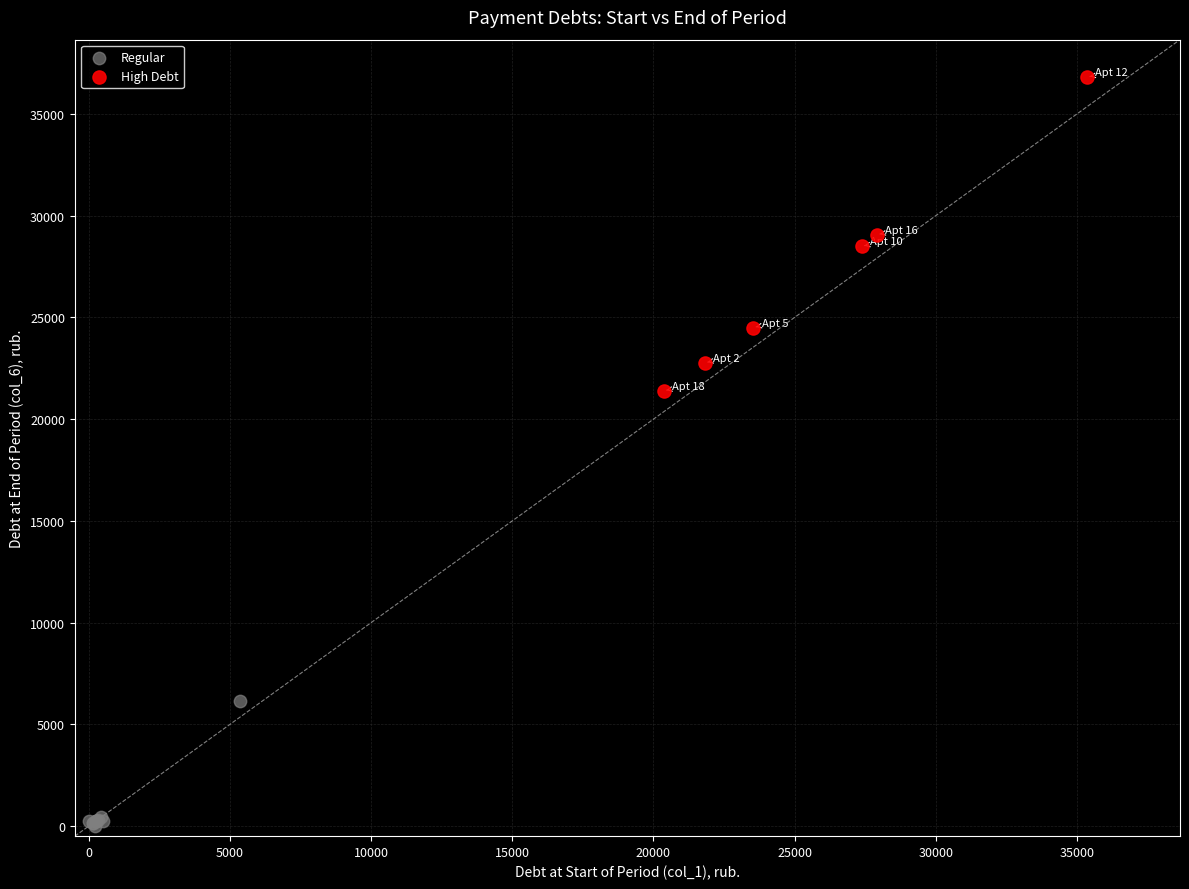

Which series reaches the minimum Y coordinate?

Regular